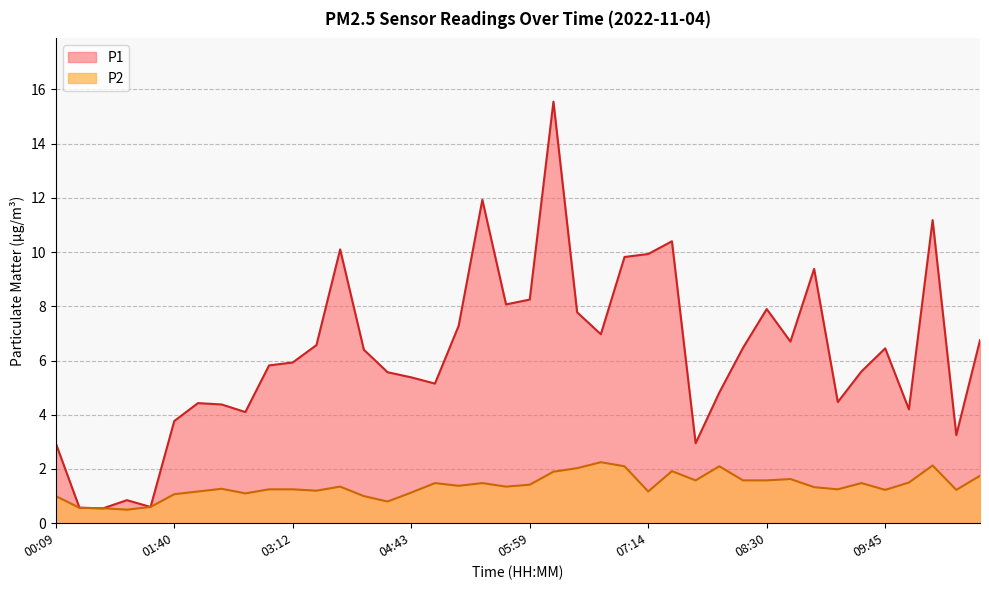

True or false: P2 and P1 intersect in this chart.

False